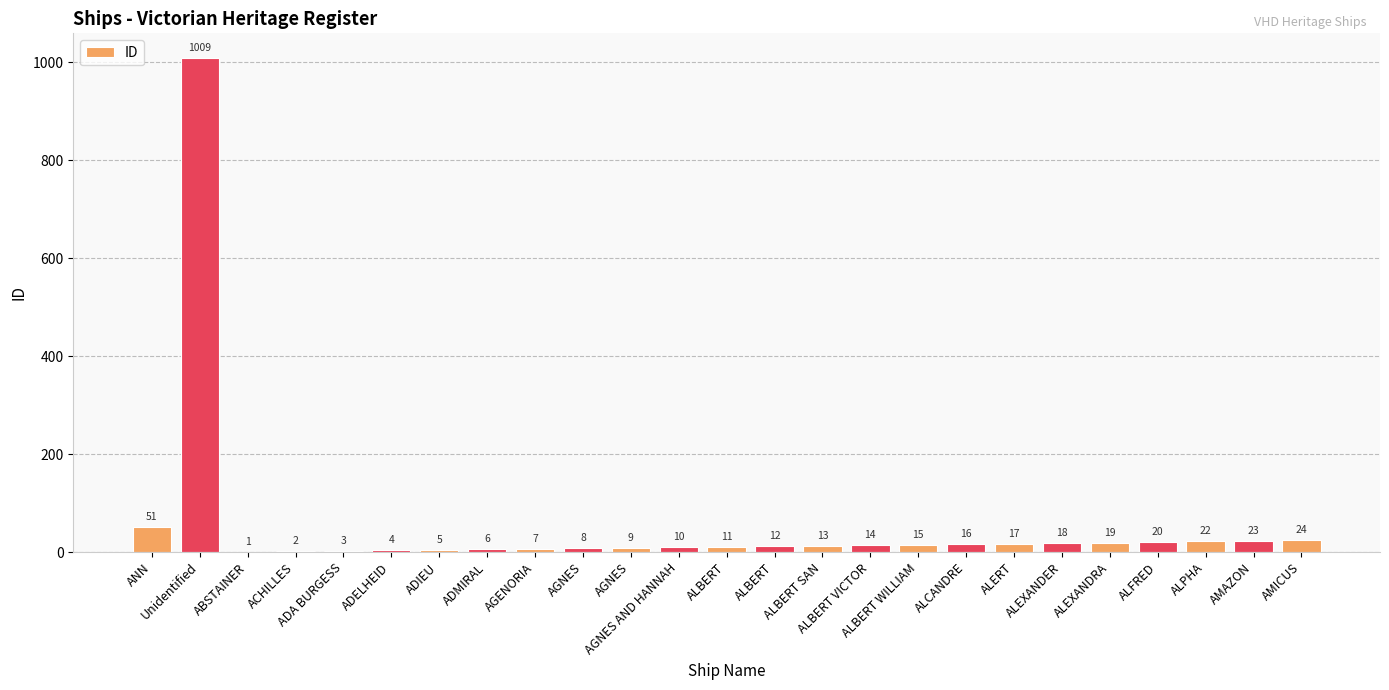

What is the change in value from AGNES AND HANNAH to ALCANDRE?

+6